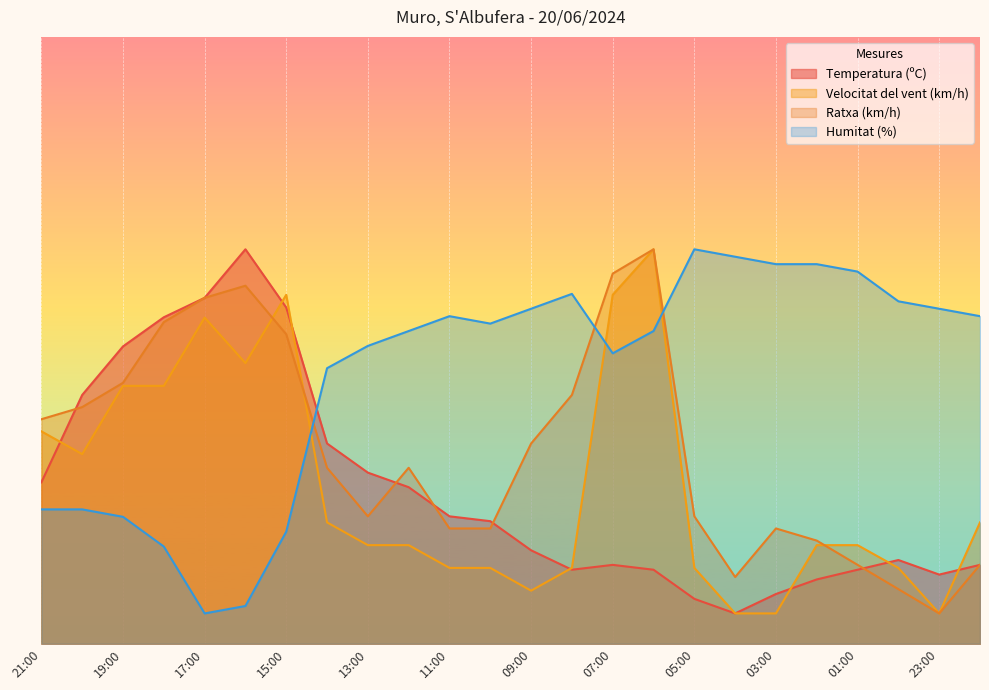

How many series are shown in this chart?

4